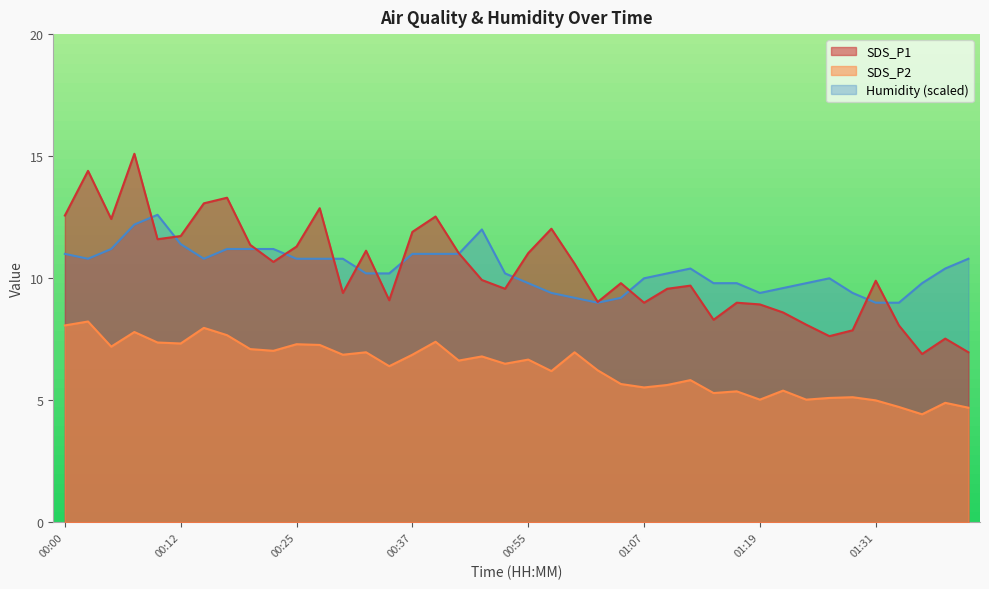

In Humidity, how many points are lower than both neighbors (excluding endpoints)?

4